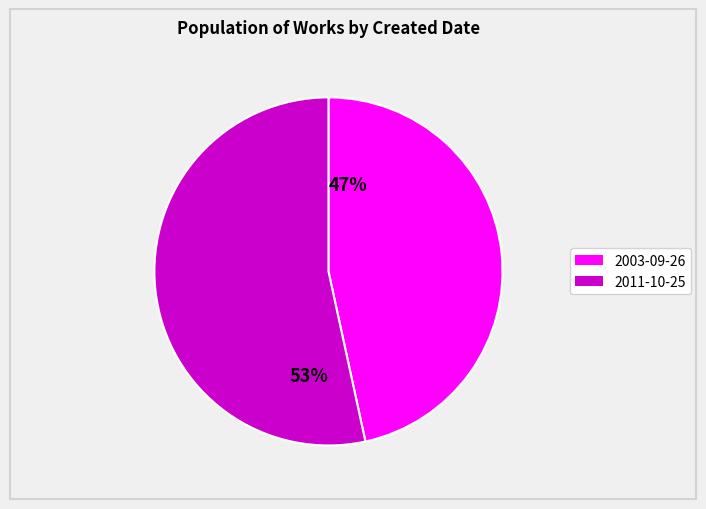

To the nearest percent, what is the average slice percentage?

50%